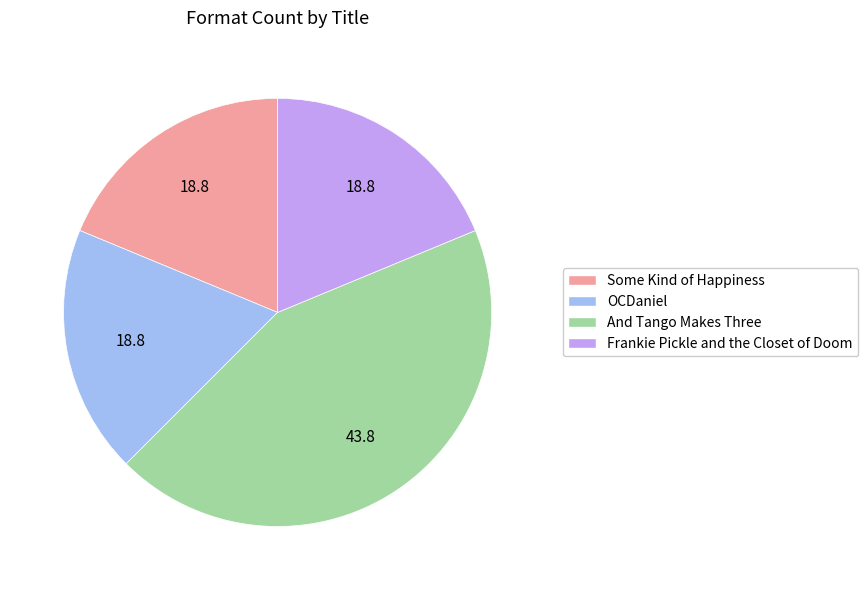

The Some Kind of Happiness slice represents 9% of the pie. True or false?

False